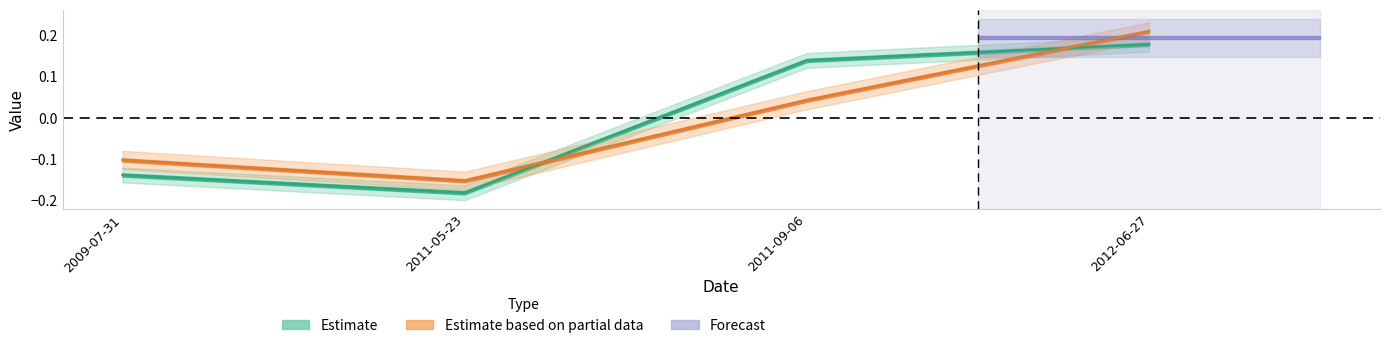

At which category is the sum across all series the highest?

2012-06-27